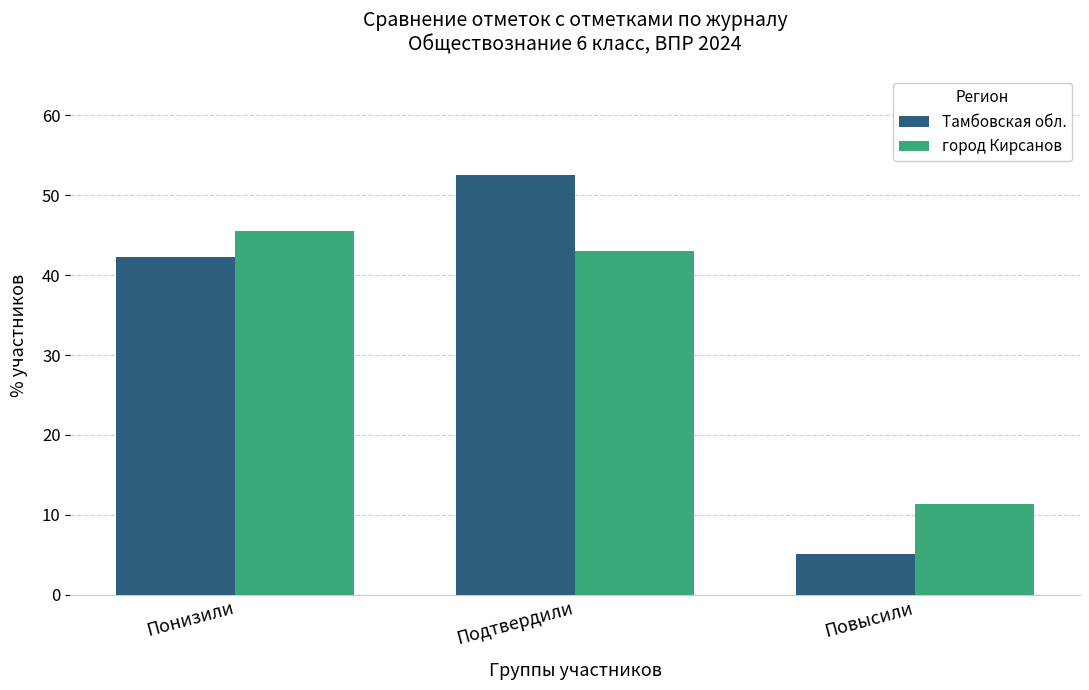

What is the difference between the highest and lowest values at Понизили?

3.3